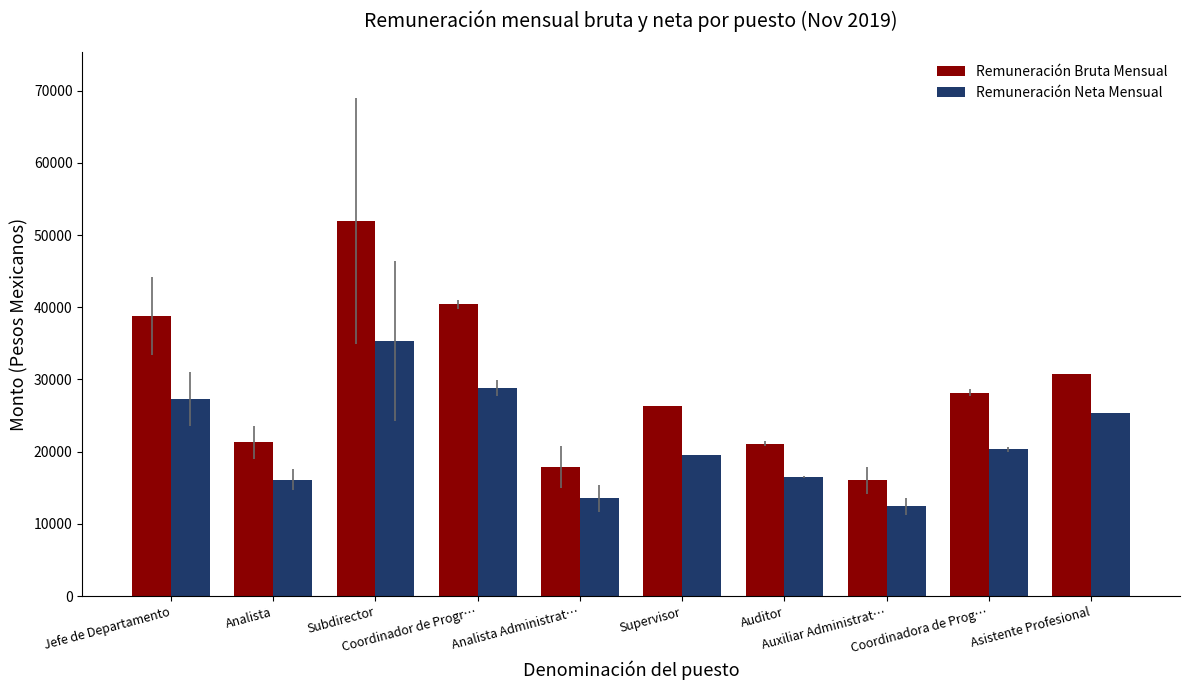

Where does the Remuneración Neta Mensual series first go above 20325?

Jefe de Departamento